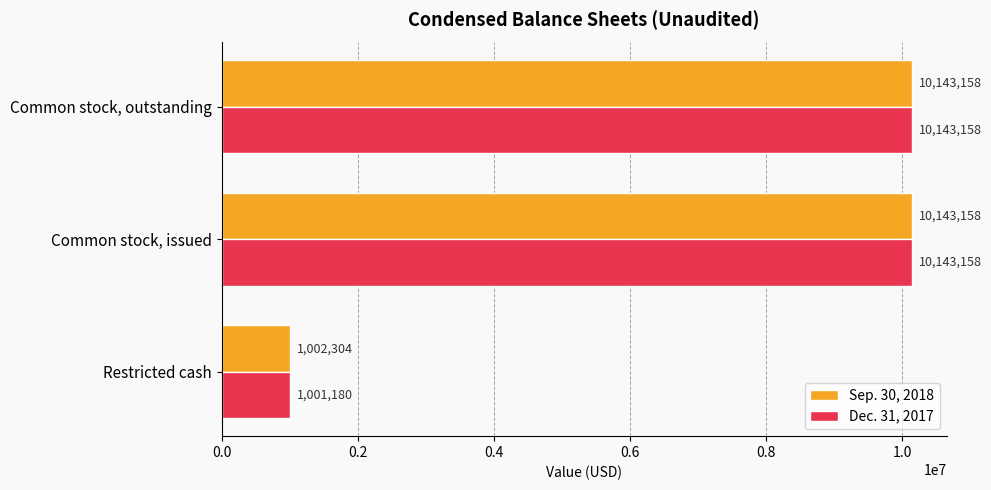

Which series has the largest range (max minus min)?

Dec. 31, 2017